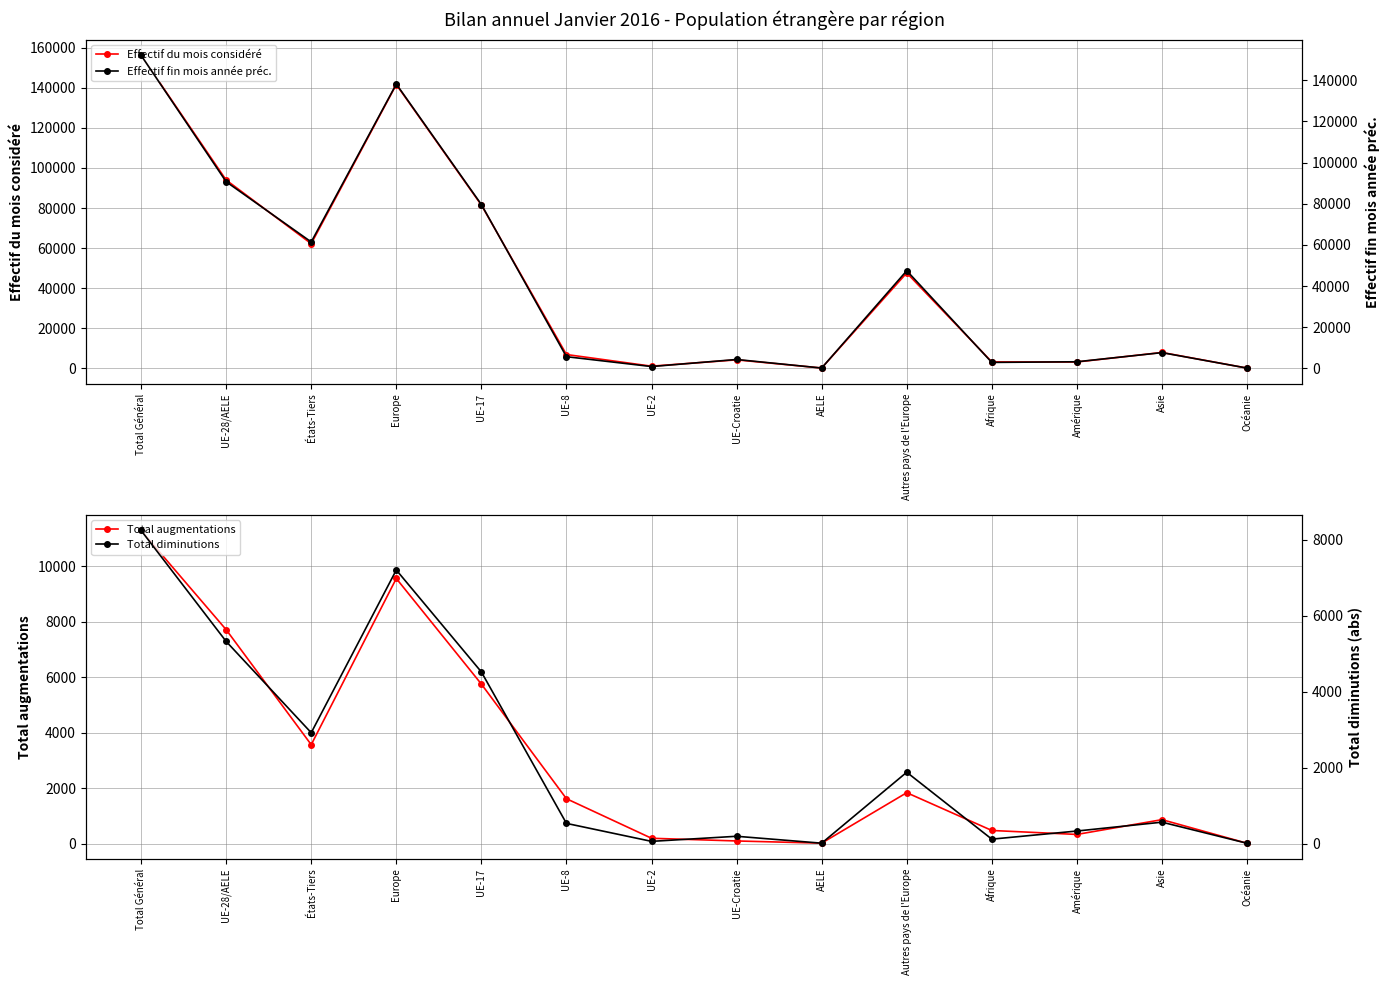

Between UE-2 and Océanie, which series saw the biggest shift?

Effectif du mois considéré